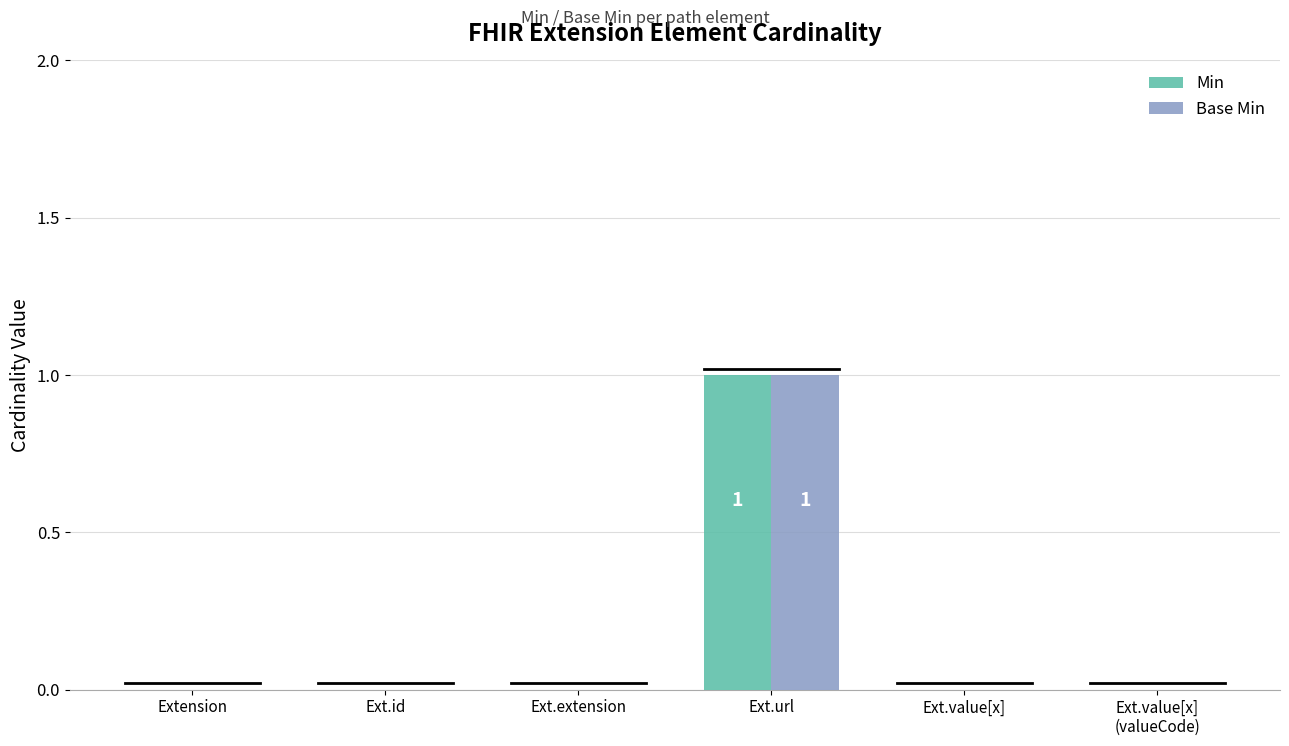

Which category has the highest value across all series?

Ext.url